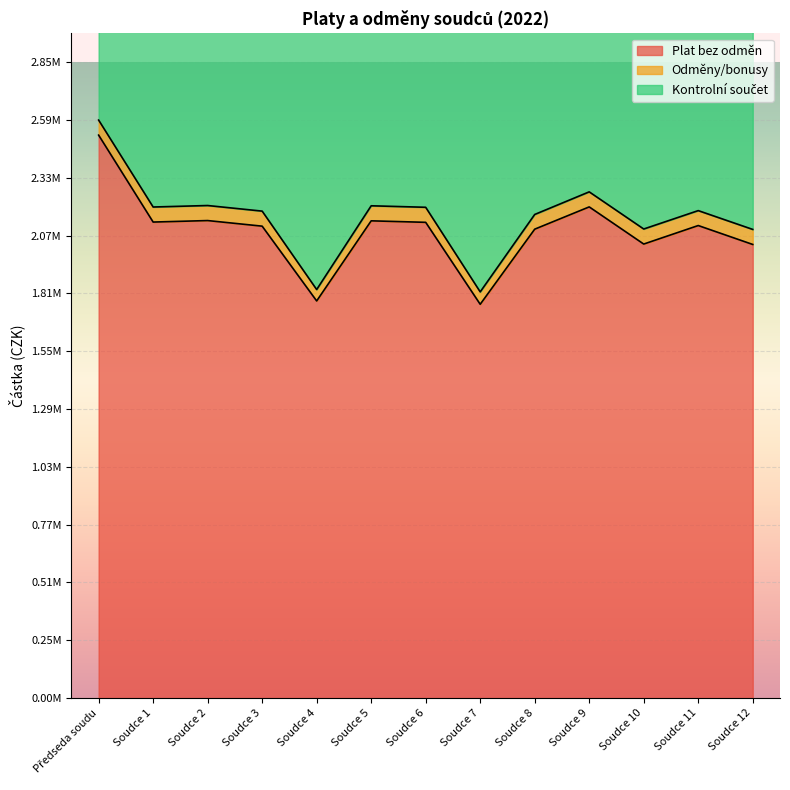

What is the average value of the Kontrolní součet series?

2161252